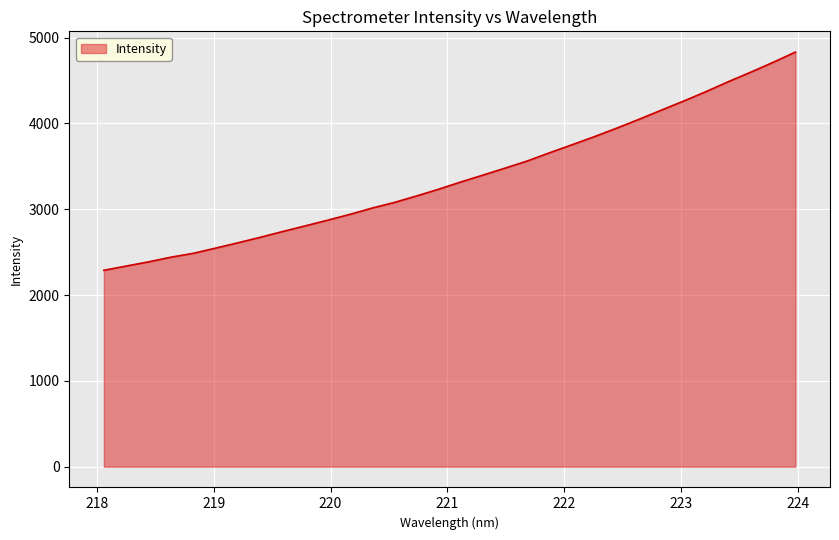

What is the maximum value shown in the chart?

4831.6